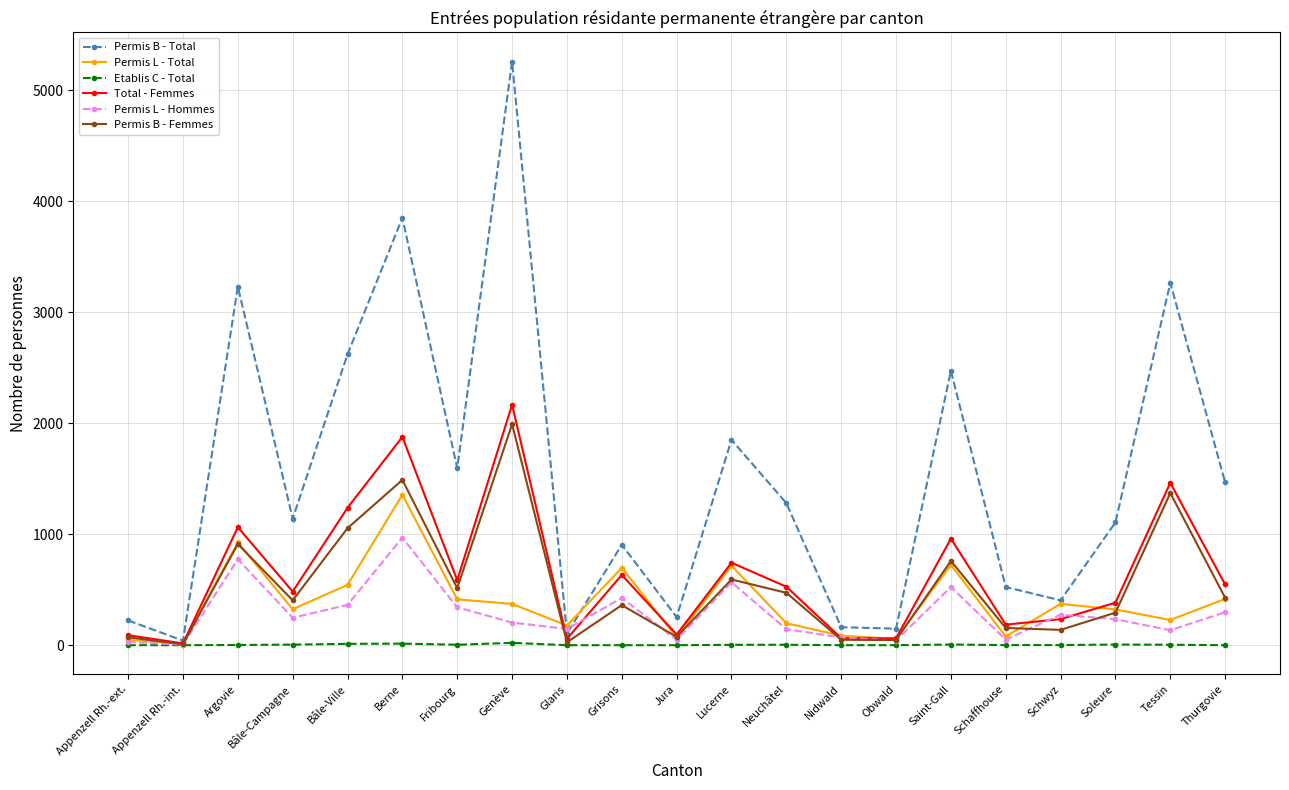

Is the value of Permis L - Hommes at Bâle-Ville greater than the value of Permis L - Total at Bâle-Ville?

No